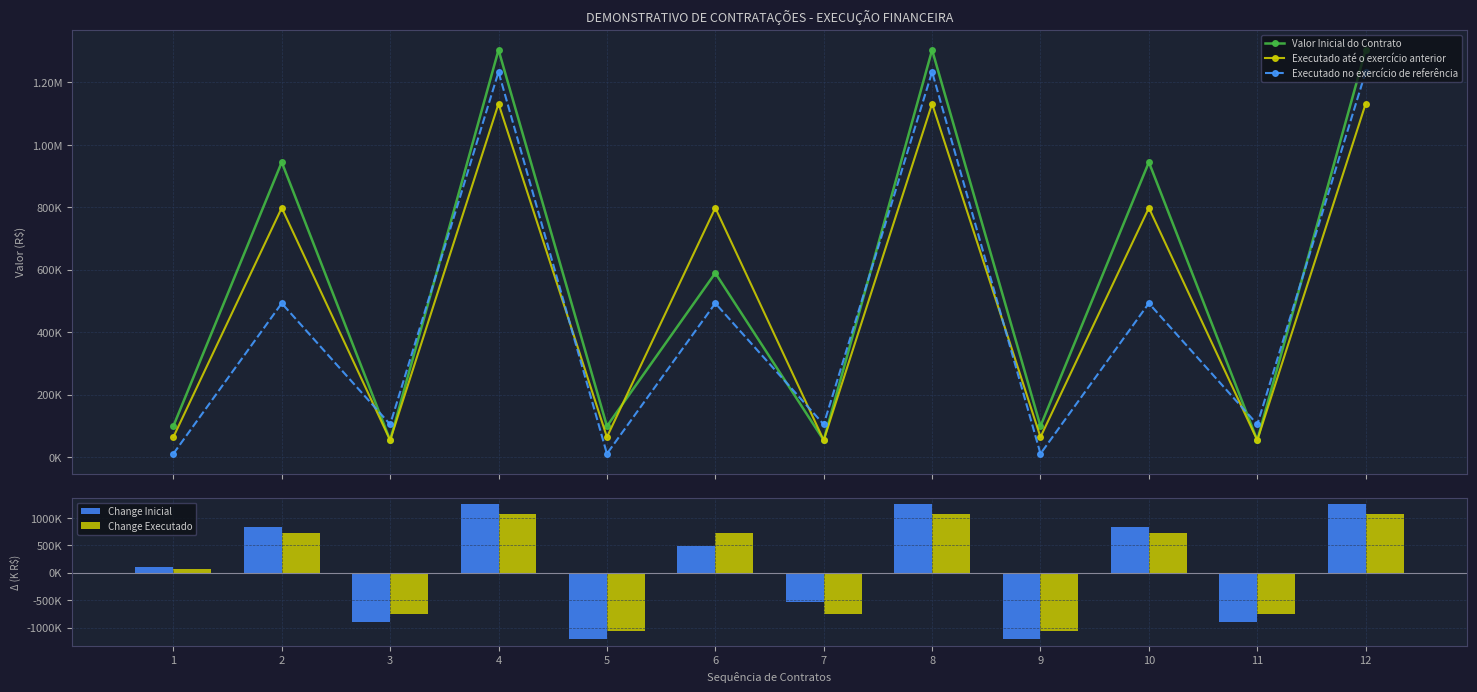

What are all the series names shown in the legend?

Valor Inicial do Contrato, Executado até o exercício anterior, Executado no exercício de referência, Change Inicial, Change Executado